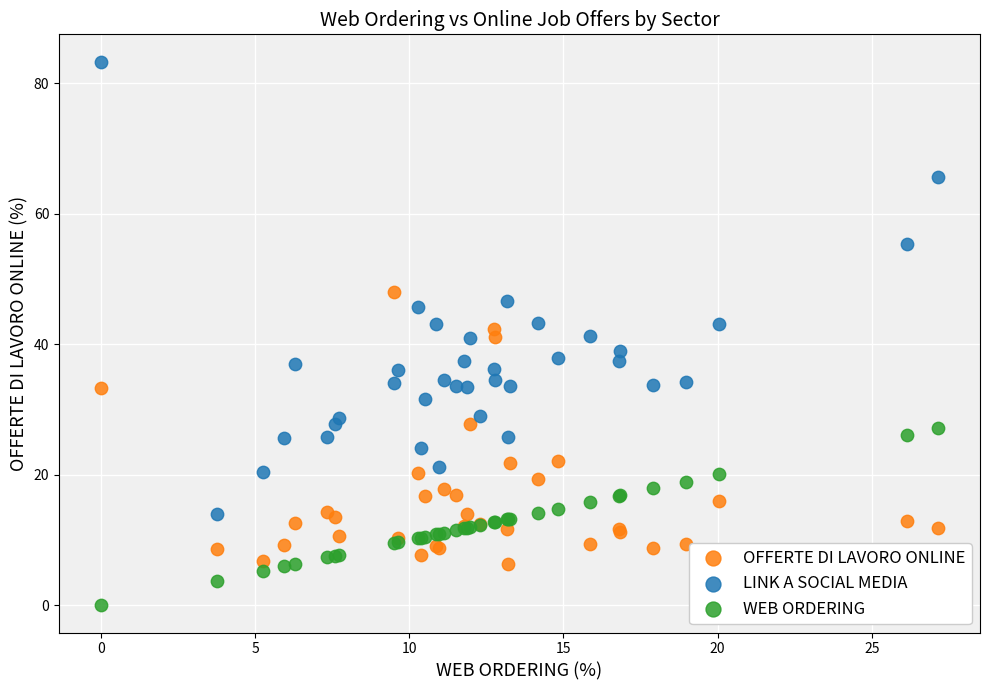

Which series contains the lowest Y value?

WEB ORDERING